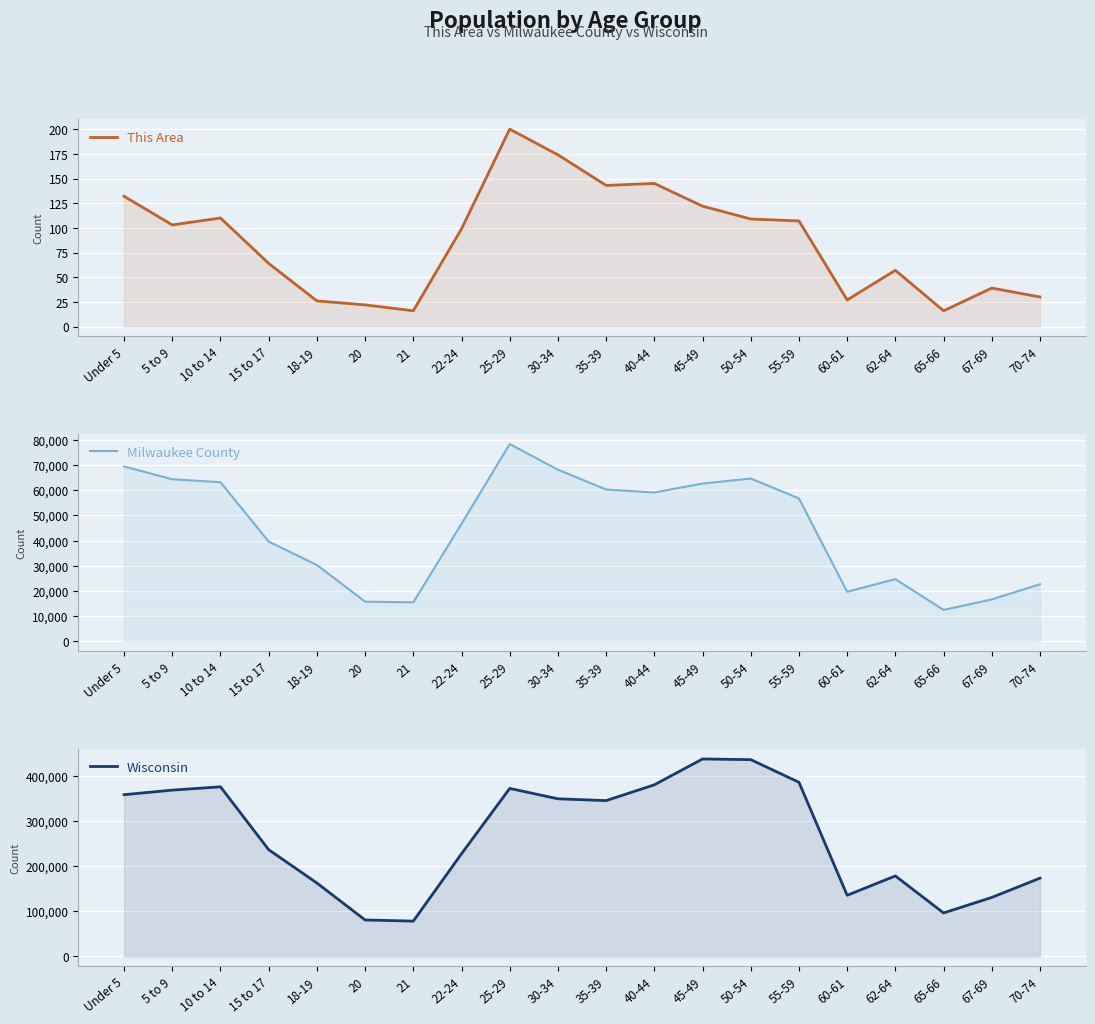

What is the greatest value displayed?

437627